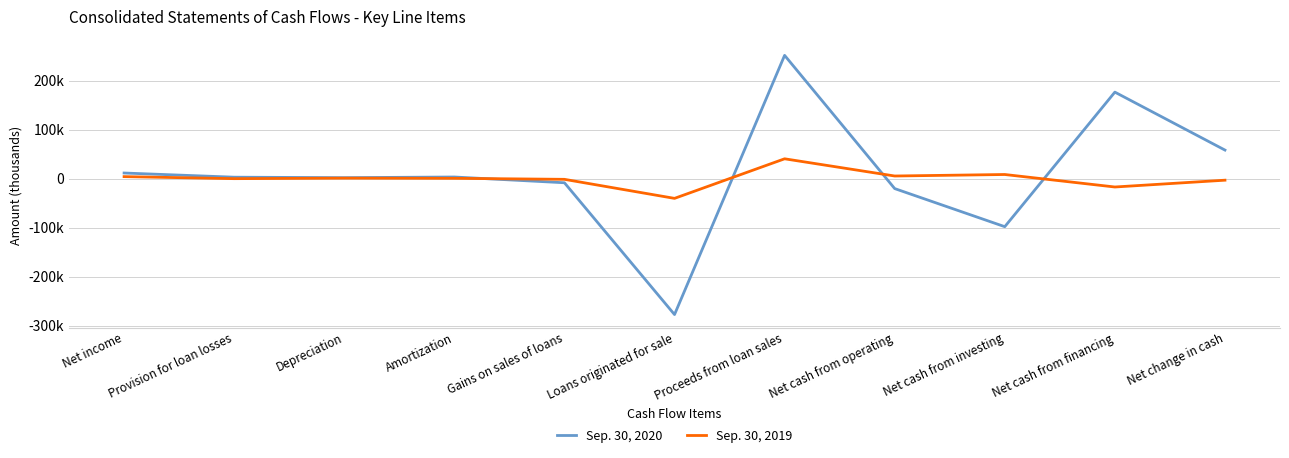

Where does the Sep. 30, 2020 series first go above 3000?

Net income